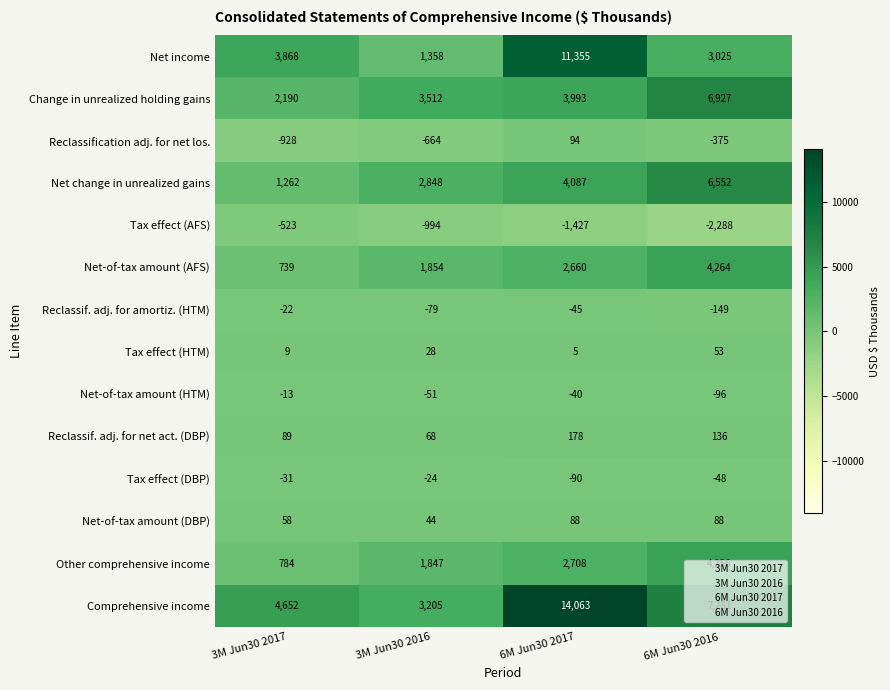

List the series in order of their peak value, highest first.

Comprehensive income, Net income, Change in unrealized holding gains, Net change in unrealized gains, Net-of-tax amount (AFS), Other comprehensive income, Reclassif. adj. for net act. (DBP), Reclassification adj. for net los., Net-of-tax amount (DBP), Tax effect (HTM), Net-of-tax amount (HTM), Reclassif. adj. for amortiz. (HTM), Tax effect (DBP), Tax effect (AFS)